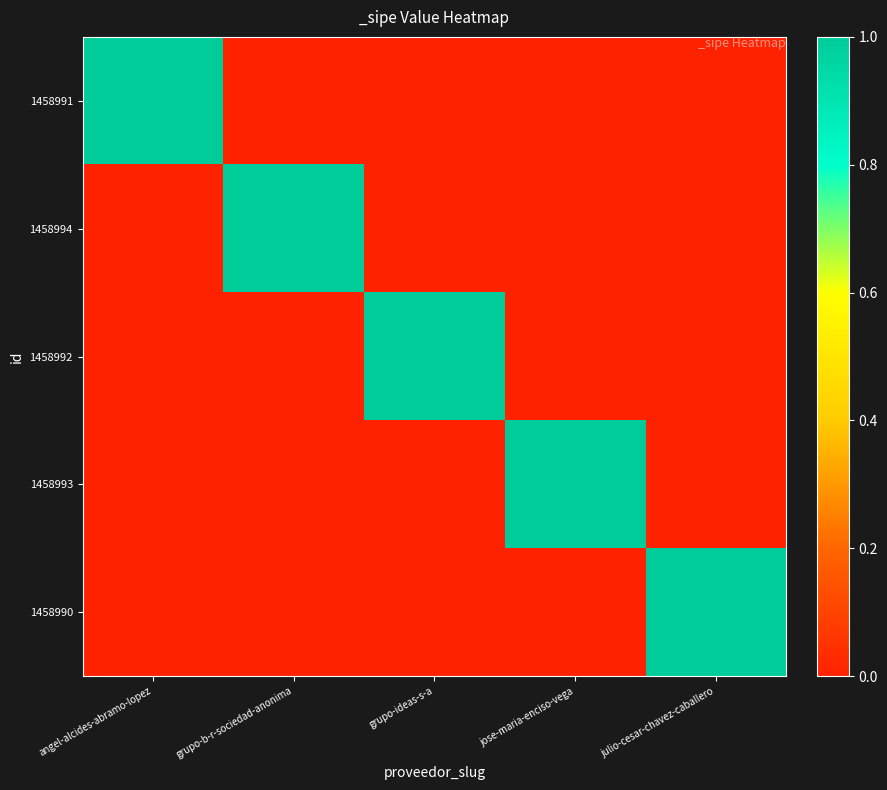

At which category is the sum across all series the highest?

angel-alcides-abramo-lopez